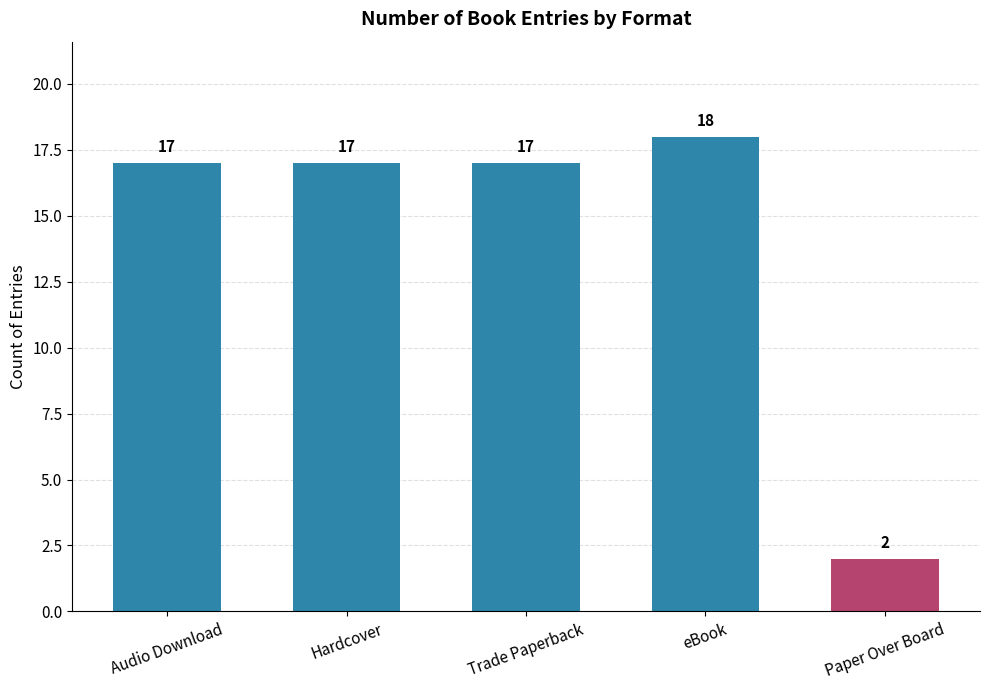

What is the sum of the values at Trade Paperback and Hardcover?

34